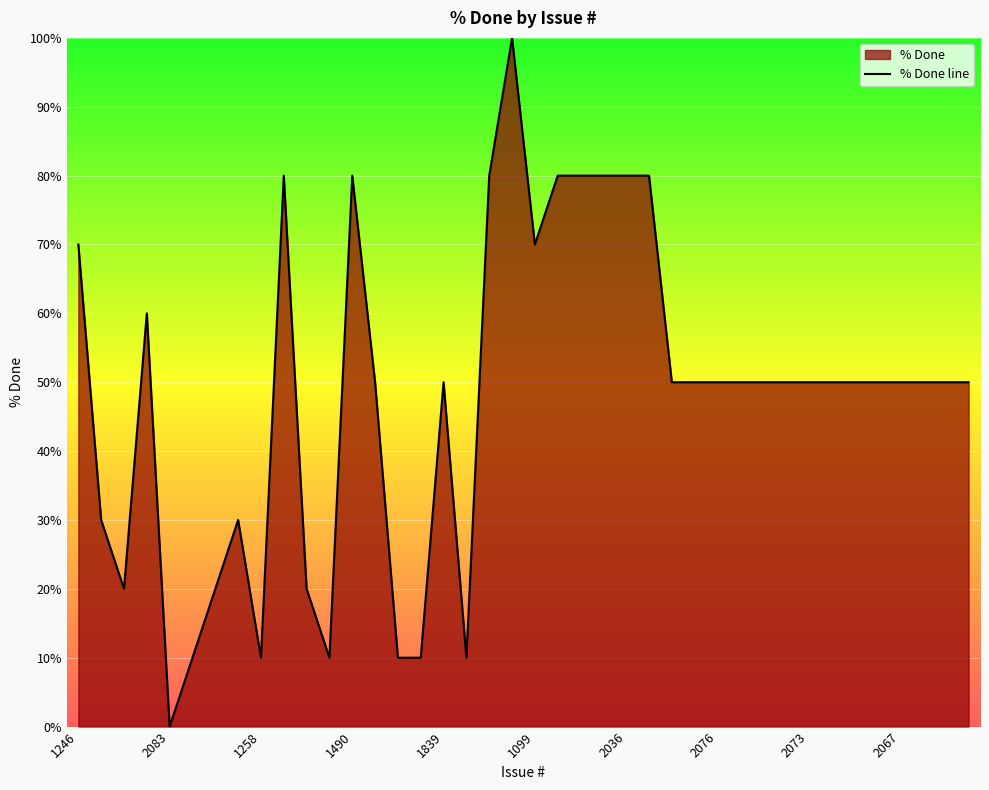

Count the number of categories in the chart.

40